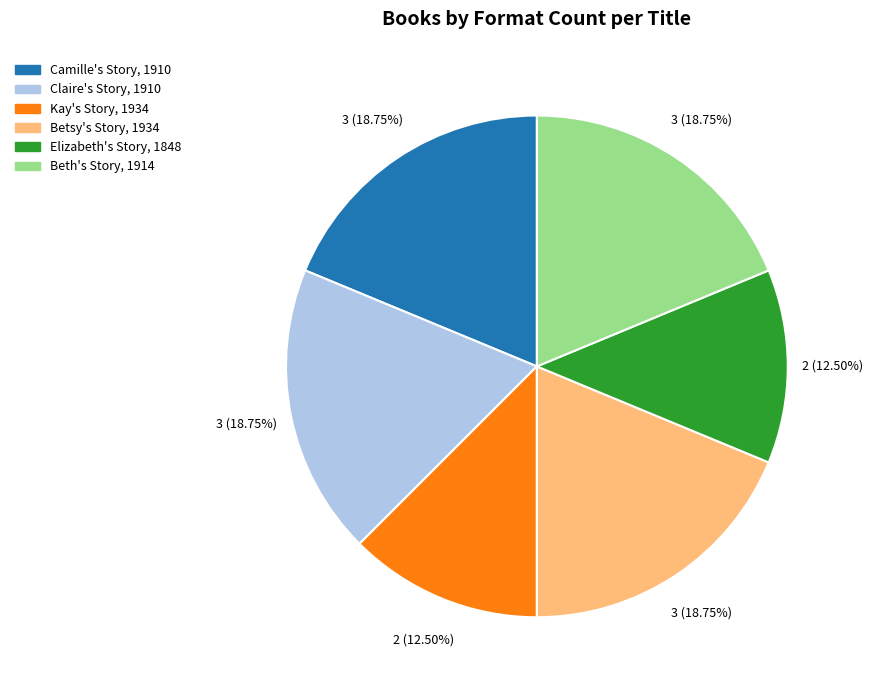

Count the number of slices in the pie.

6